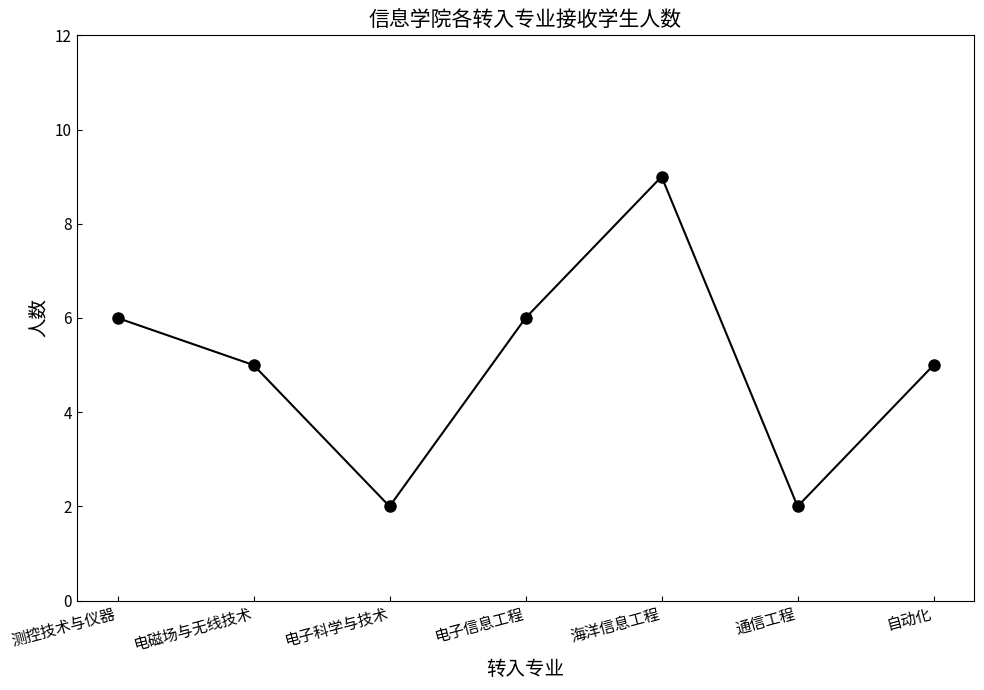

Reading right to left, transcribe all the data shown in this chart.

自动化=5	通信工程=2	海洋信息工程=9	电子信息工程=6	电子科学与技术=2	电磁场与无线技术=5	测控技术与仪器=6